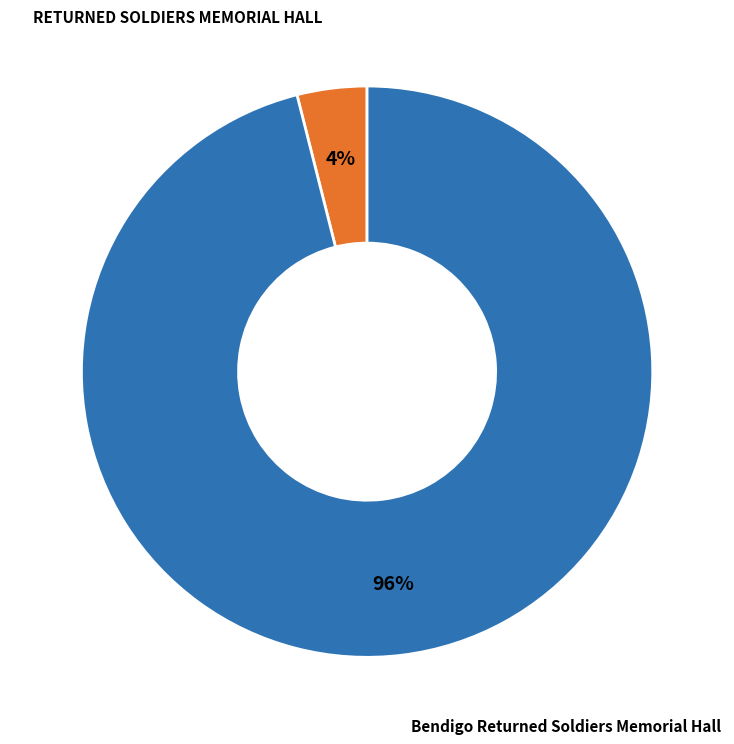

Is there a majority slice in this chart?

Yes